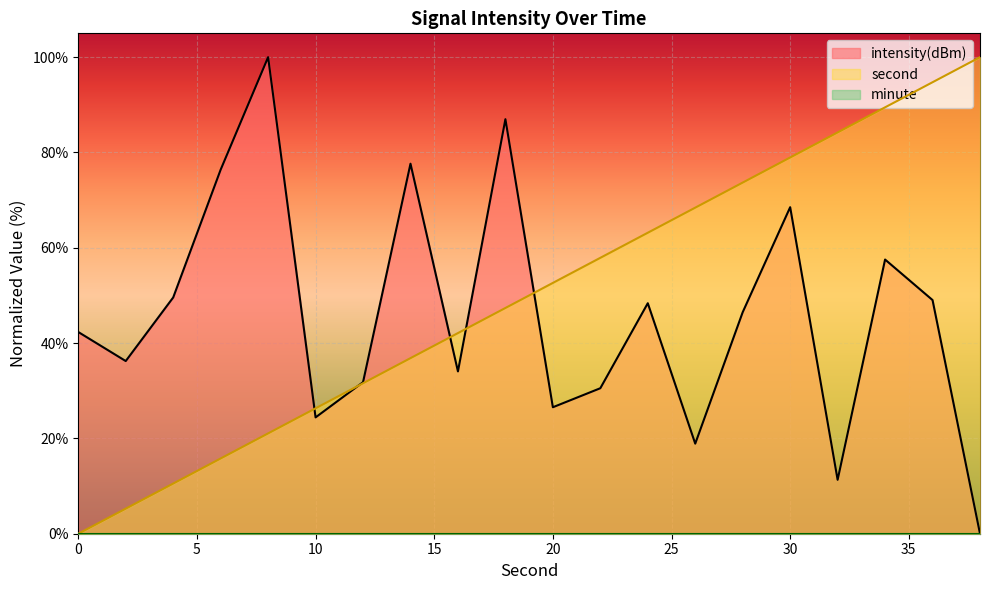

At which category does intensity reach its first local peak?

8